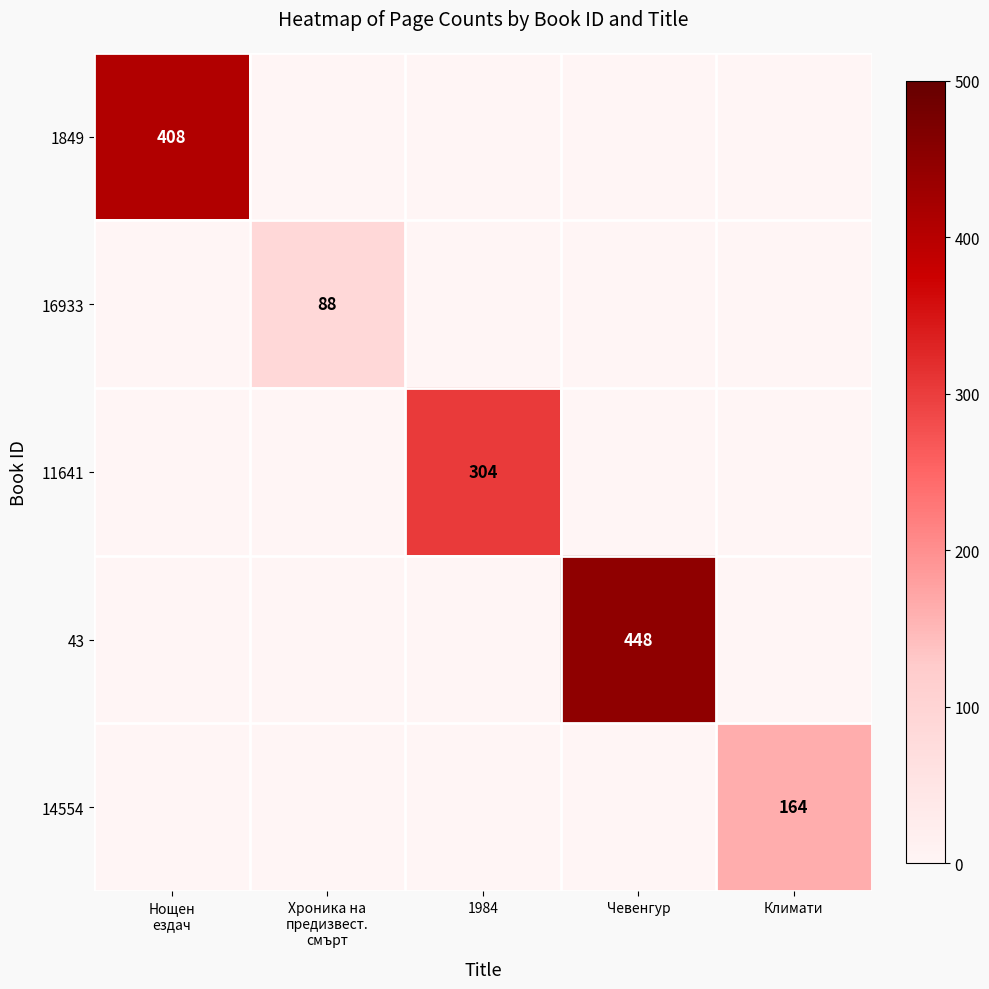

The 43 series shows 633 at Чевенгур. True or false?

False